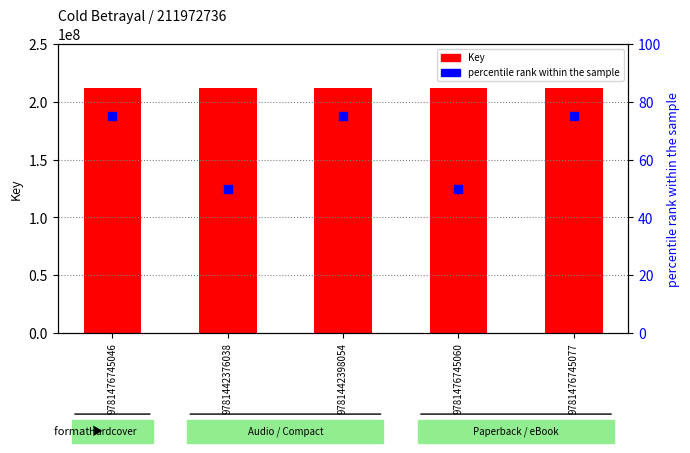

Is the value of Key at 9781476745060 greater than the value of percentile rank within the sample at 9781476745077?

Yes